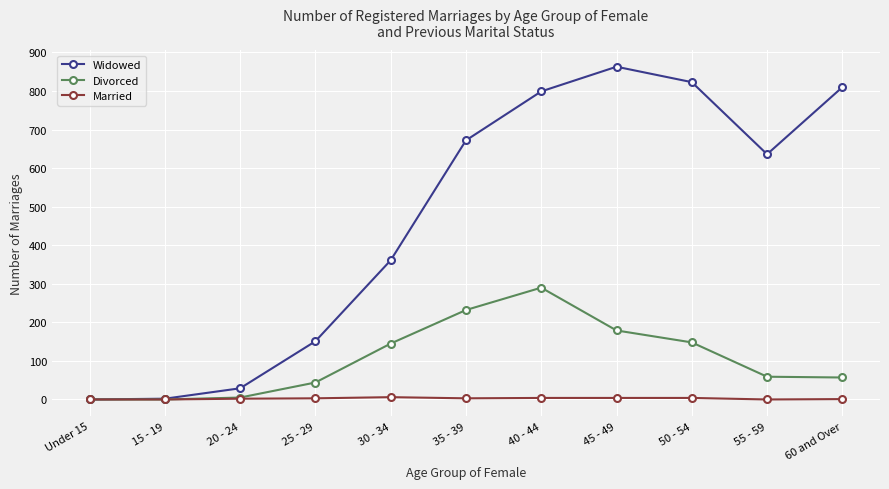

Does the chart display data point markers on the line(s)?

Yes